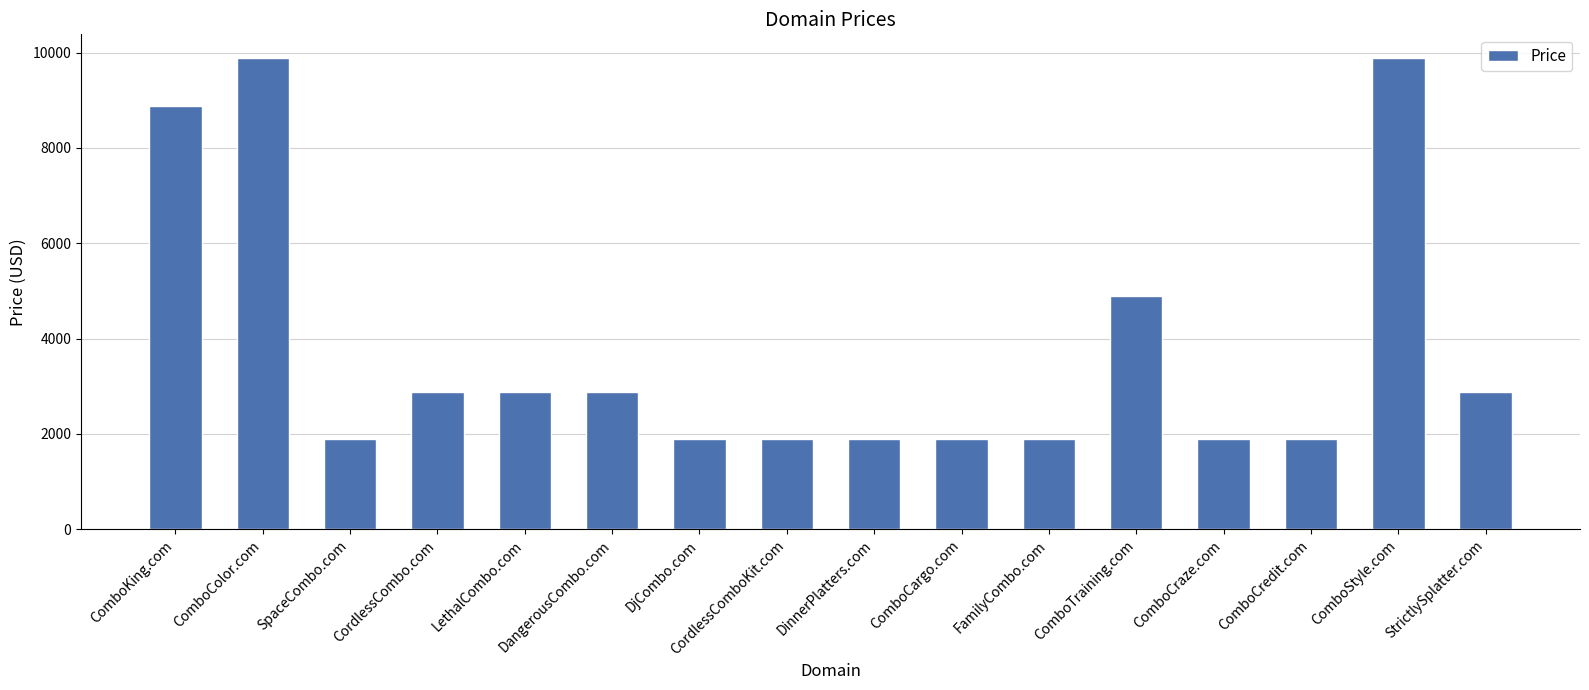

The chart shows a value of 1888 at CordlessComboKit.com. True or false?

True